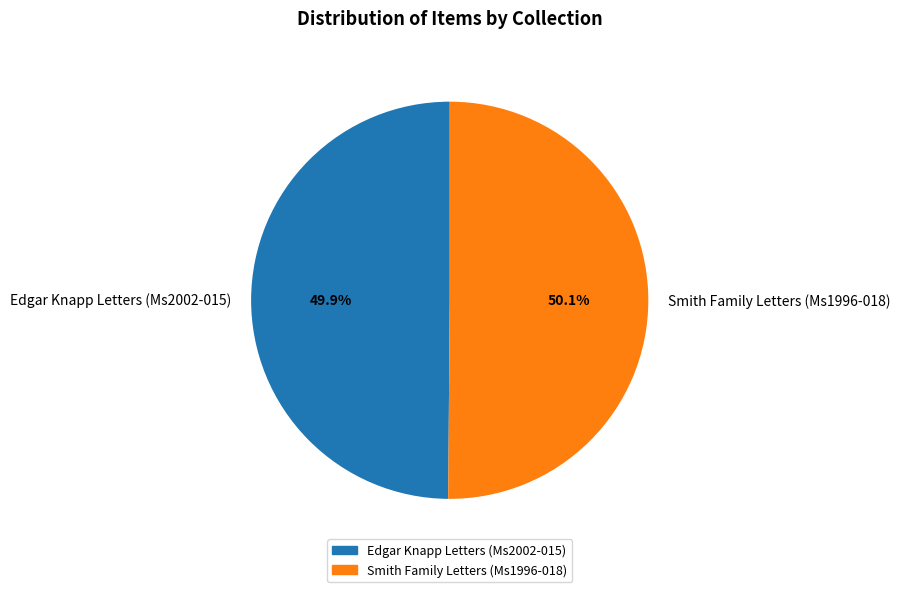

Is it true that Smith Family Letters (Ms1996-018) is 59% of the pie?

False